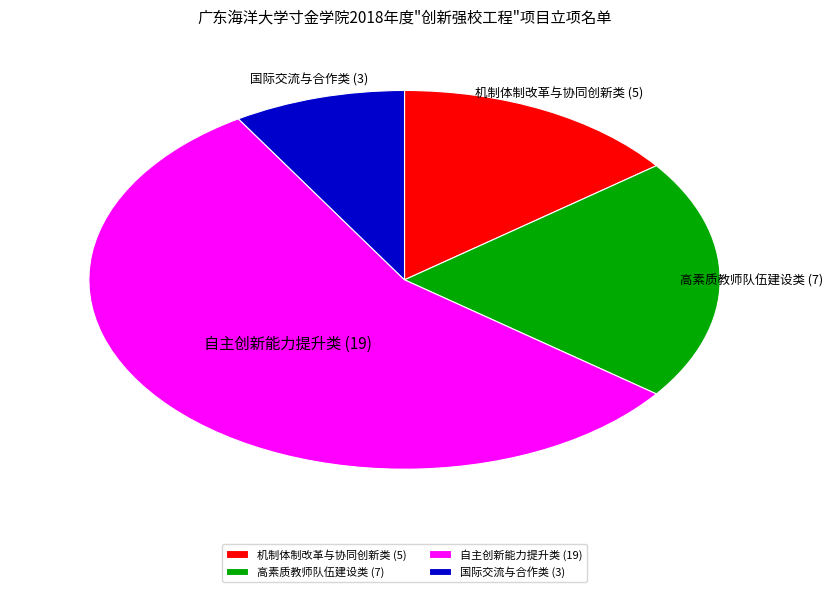

The 自主创新能力提升类 slice represents 69% of the pie. True or false?

False